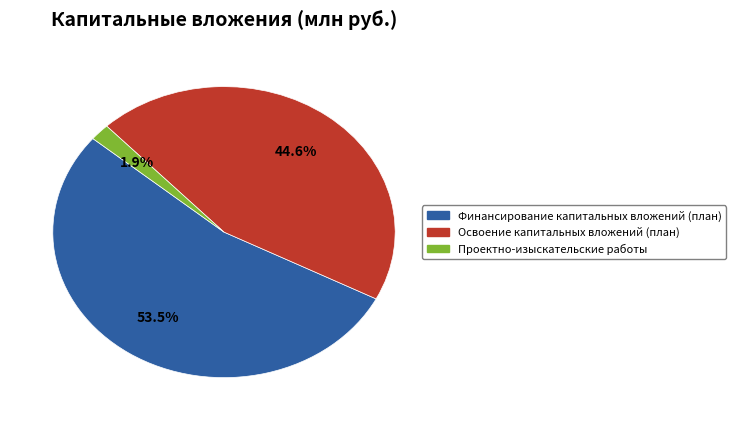

Which has a higher value, Финансирование капитальных вложений (план) or Освоение капитальных вложений (план)?

Финансирование капитальных вложений (план)